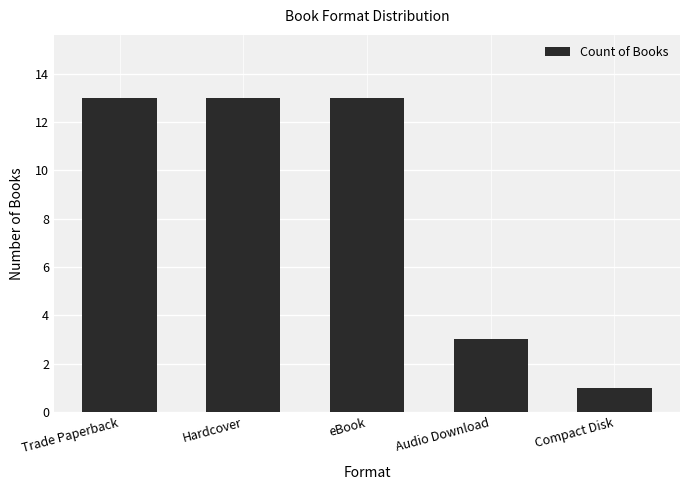

What is the average value?

9